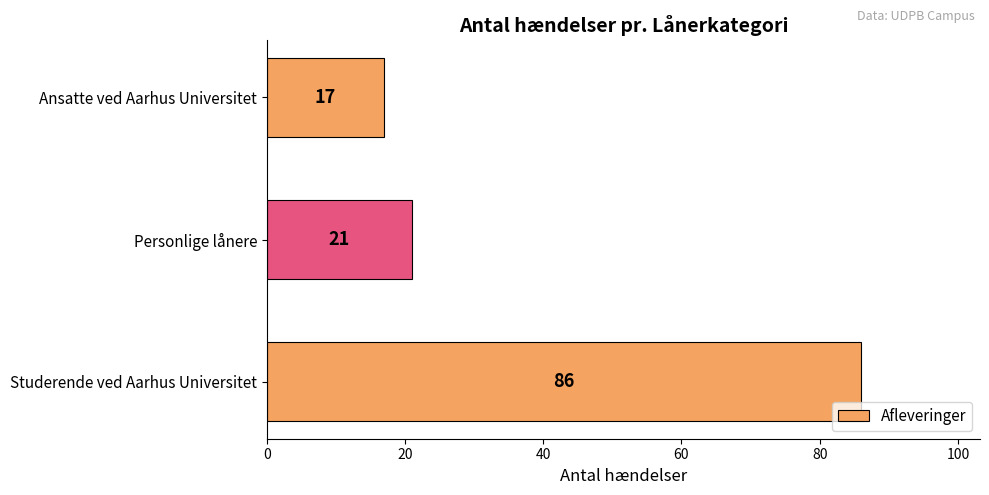

How many distinct data groups are displayed?

1